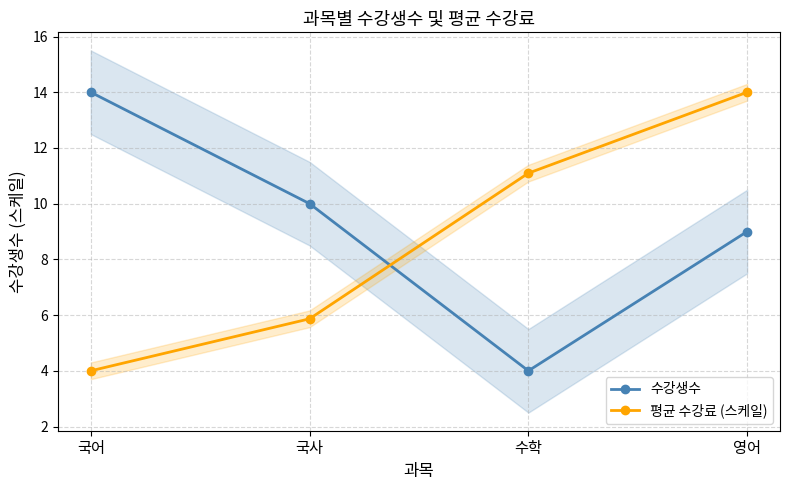

The value of 평균 수강료 (스케일) at 국사 is 1.9. True or false?

False